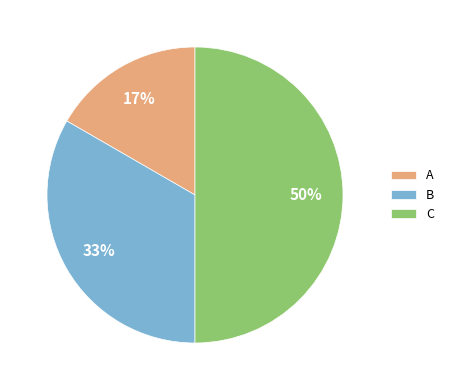

Between C and A, which is larger?

C